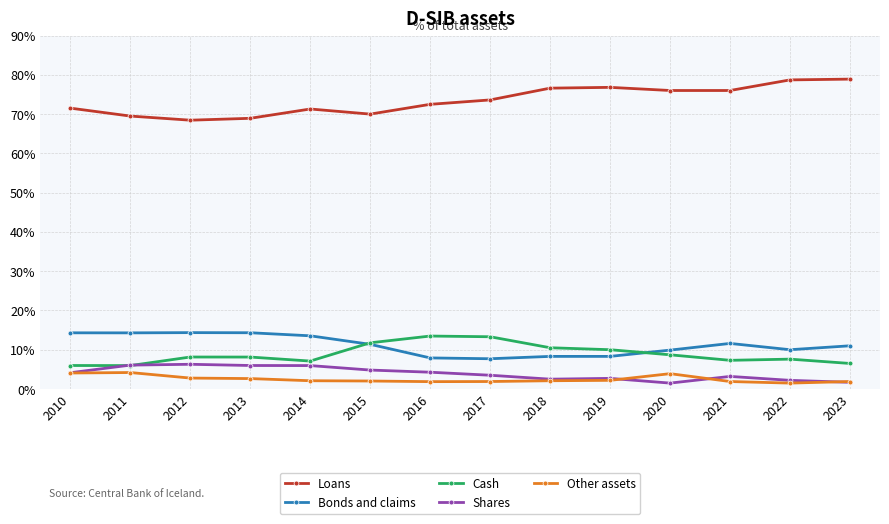

What is the difference between the highest and lowest values at 2018?

74.5